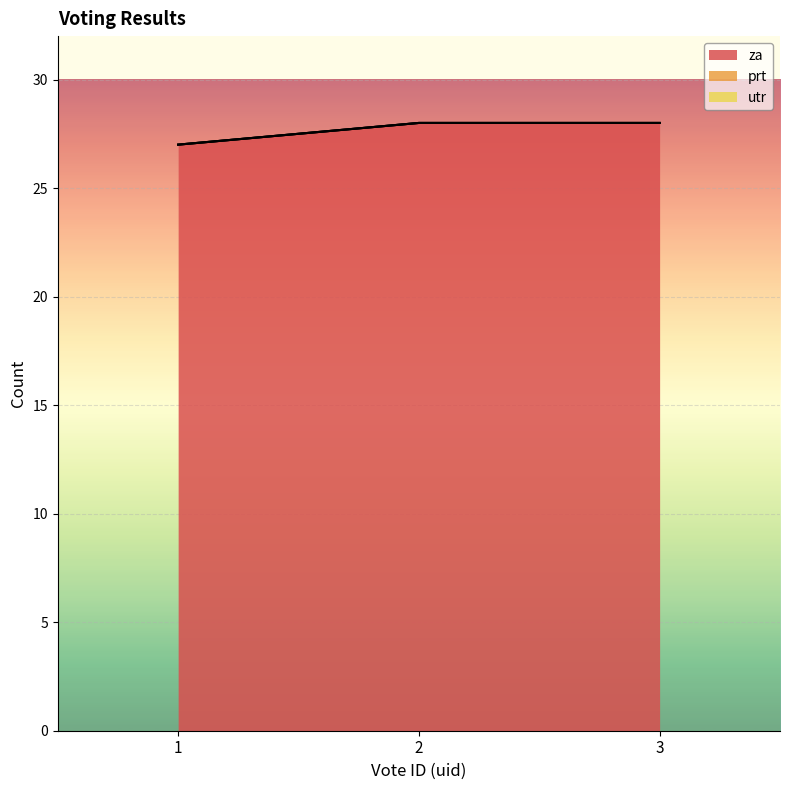

Where is prt nearest to the value 0?

1